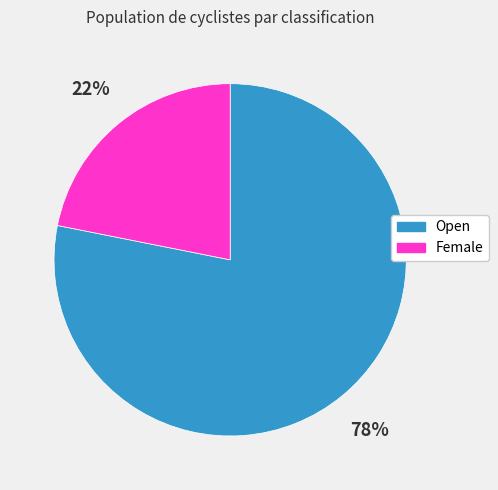

Approximately how many times larger is the value at Female compared to Open?

0.3